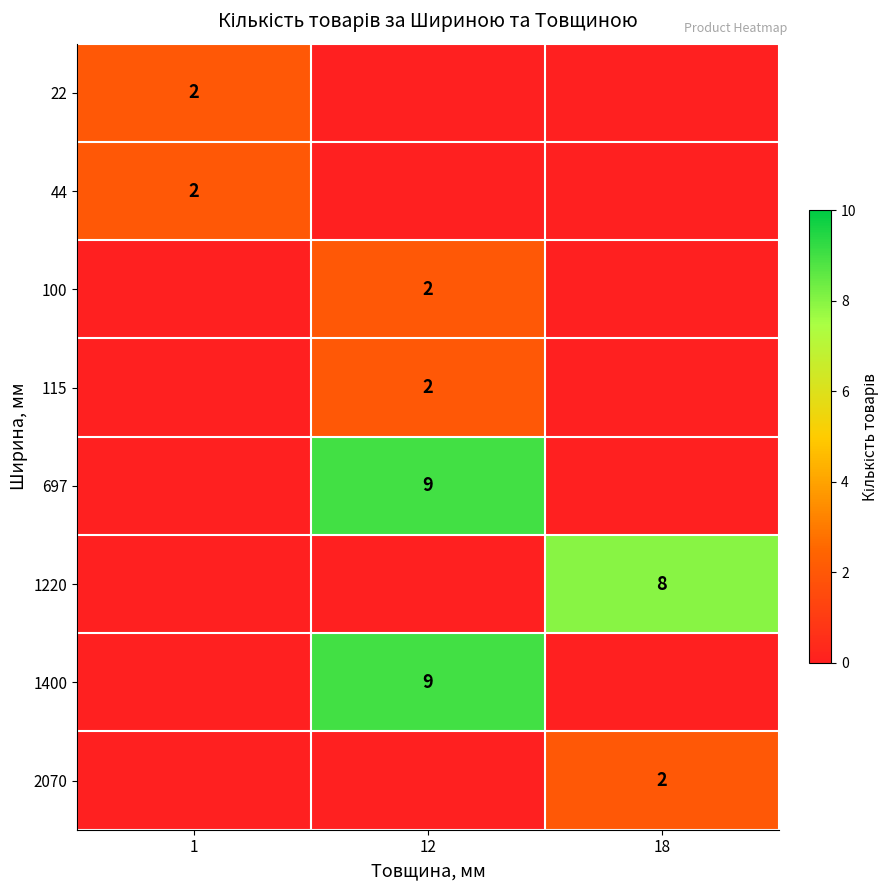

At how many categories does at least one series exceed 7?

2